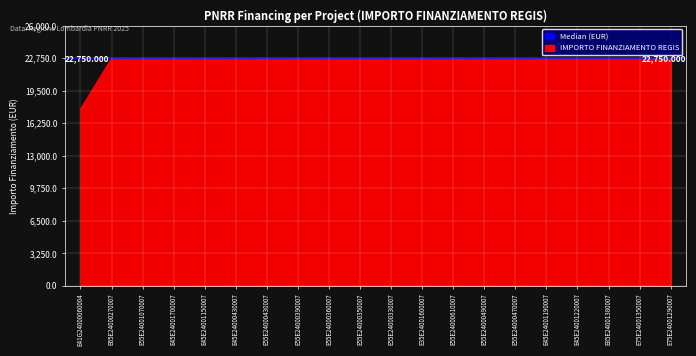

List the labels in order of value, smallest first.

E41G24000060004, E65E24000270007, E55E24001070007, E45E24001700007, E45E24001150007, E45E24000430007, E55E24000430007, E55E24000390007, E55E24000360007, E55E24000350007, E55E24000330007, E35E24001600007, E55E24000610007, E55E24000490007, E55E24000470007, E45E24001190007, E45E24001220007, E85E24001380007, E75E24001350007, E75E24001290007